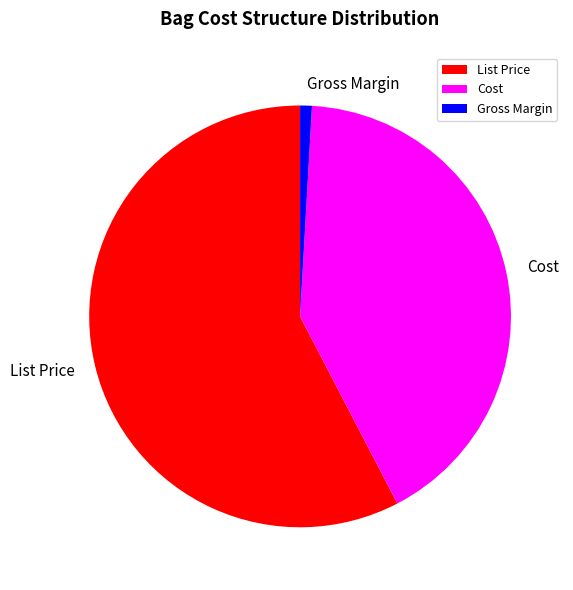

Which has a higher value, List Price or Gross Margin?

List Price